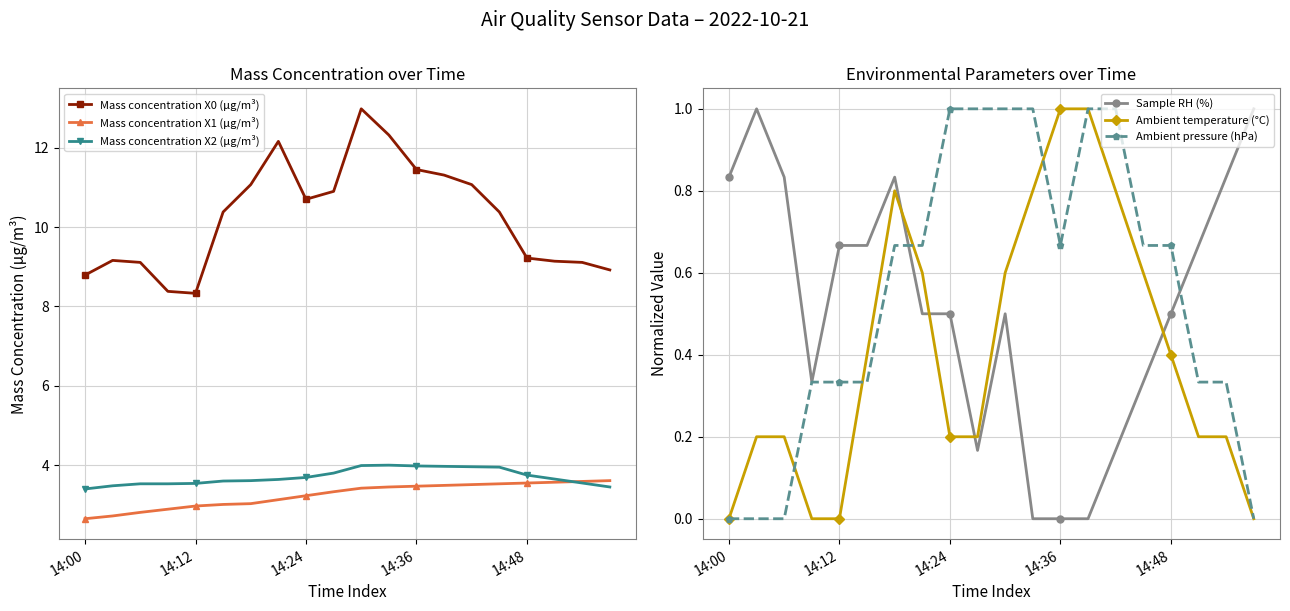

What is the minimum value for Mass concentration X2 (μg/m³)?

3.4